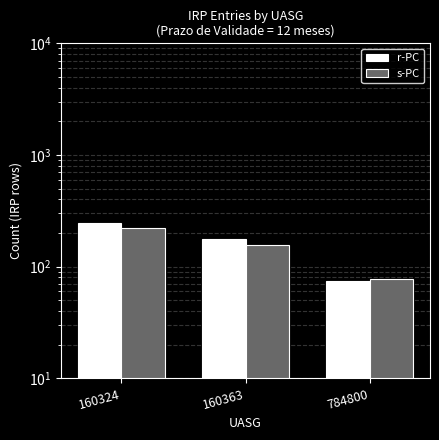

What is the sum of the s-PC values at 160324 and 784800?

297